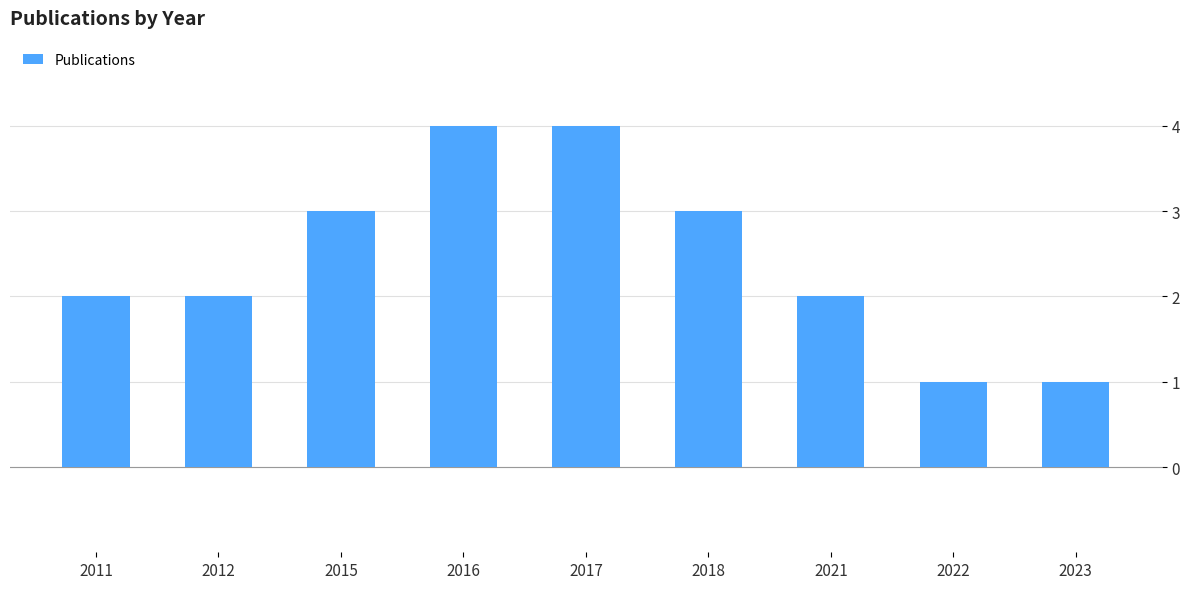

True or false: the data shows 2 at 2015.

False